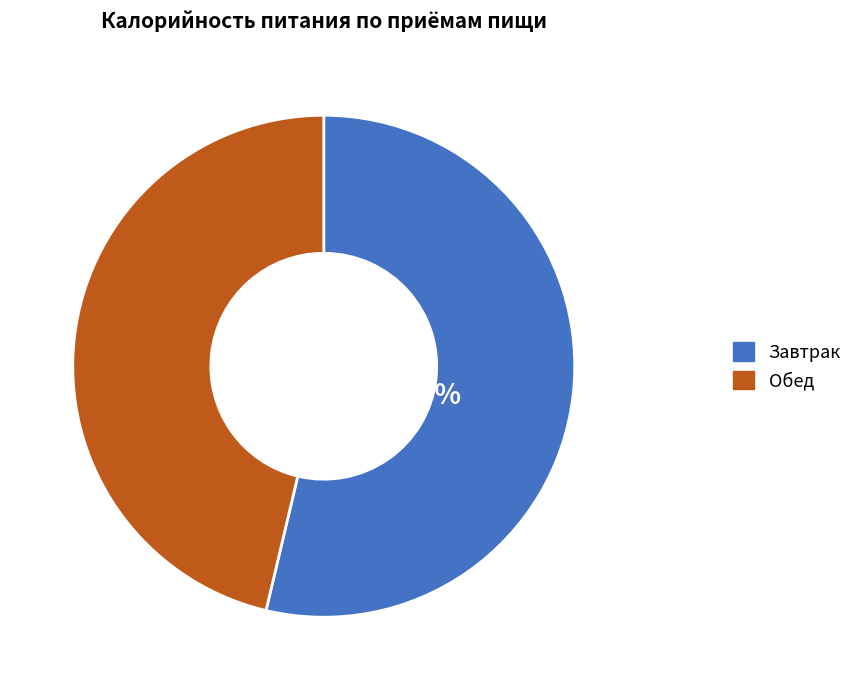

Which has a higher value, Завтрак or Обед?

Завтрак